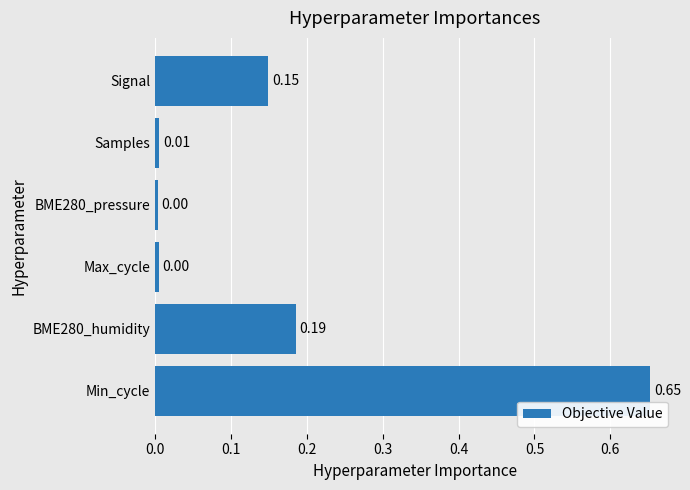

What is the sum of the values at BME280_humidity and Min_cycle?

0.8